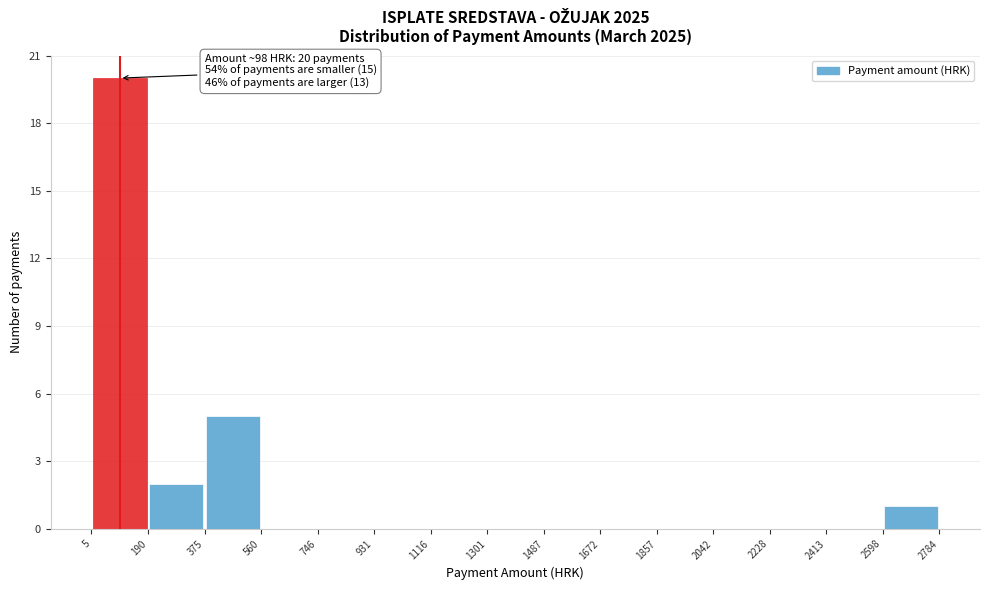

Which range on the x-axis has the tallest bar?

5 to 190